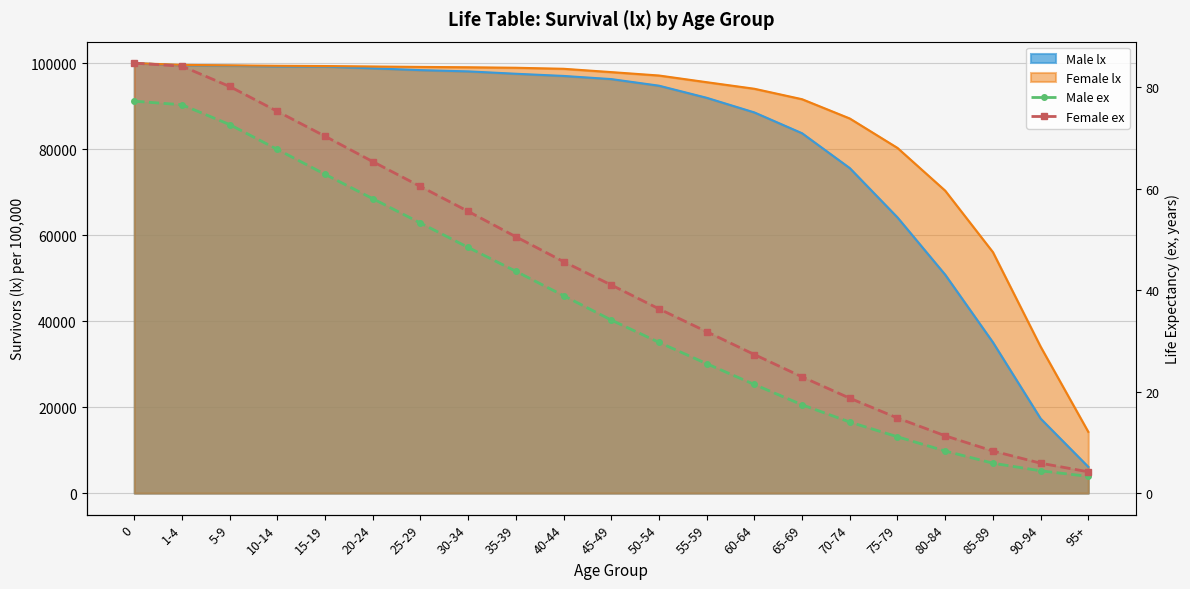

Rank the categories by Male ex value from highest to lowest.

0, 1-4, 5-9, 10-14, 15-19, 20-24, 25-29, 30-34, 35-39, 40-44, 45-49, 50-54, 55-59, 60-64, 65-69, 70-74, 75-79, 80-84, 85-89, 90-94, 95+